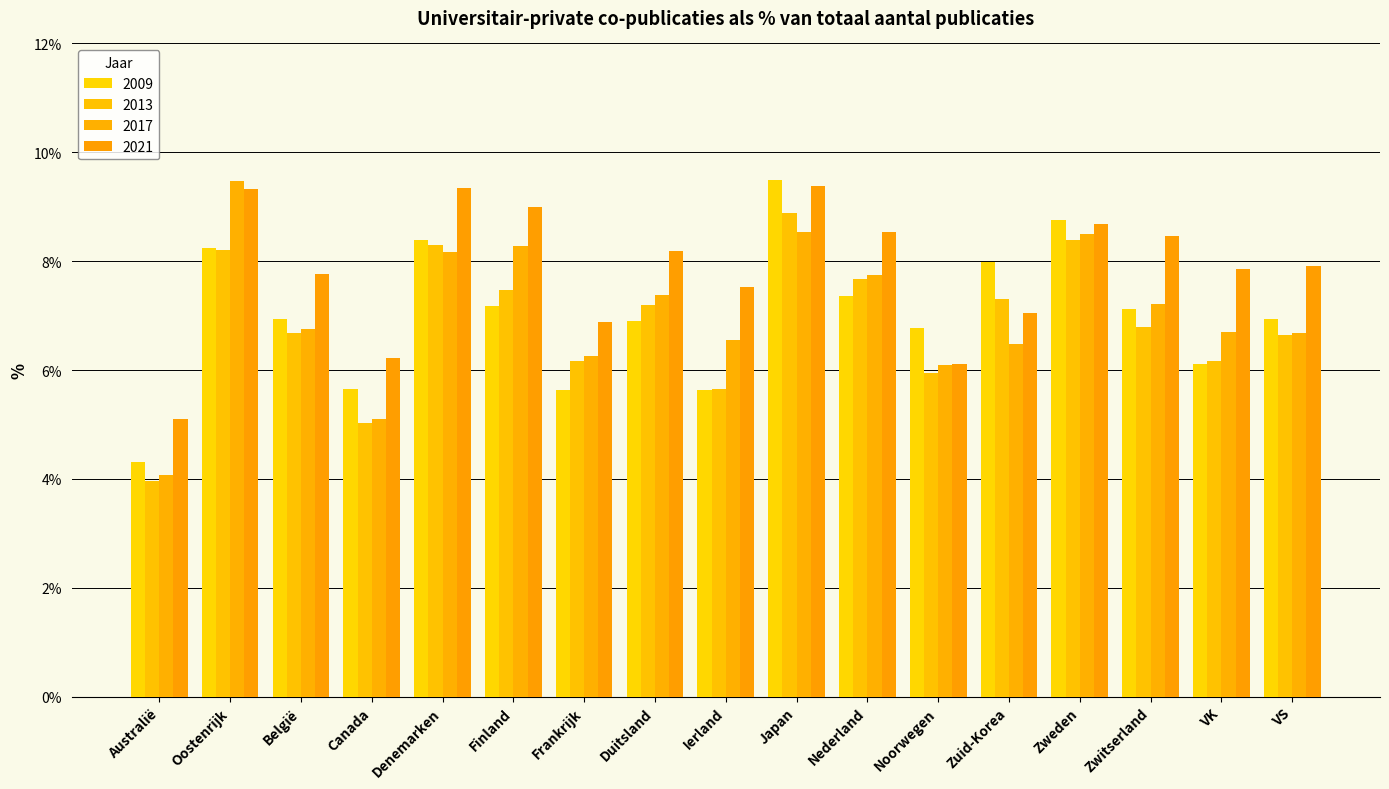

Count the number of data series in this chart.

4